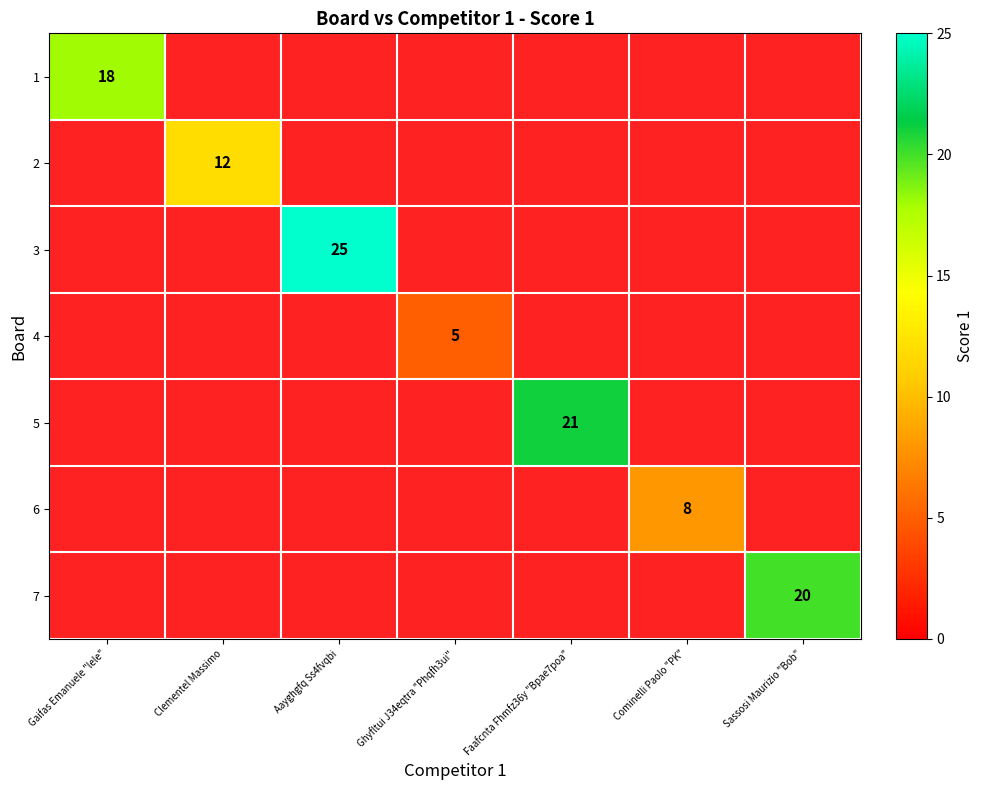

The value of 5 at Faafcnta Fhmfz36y "Bpae7poa" is 21. True or false?

True